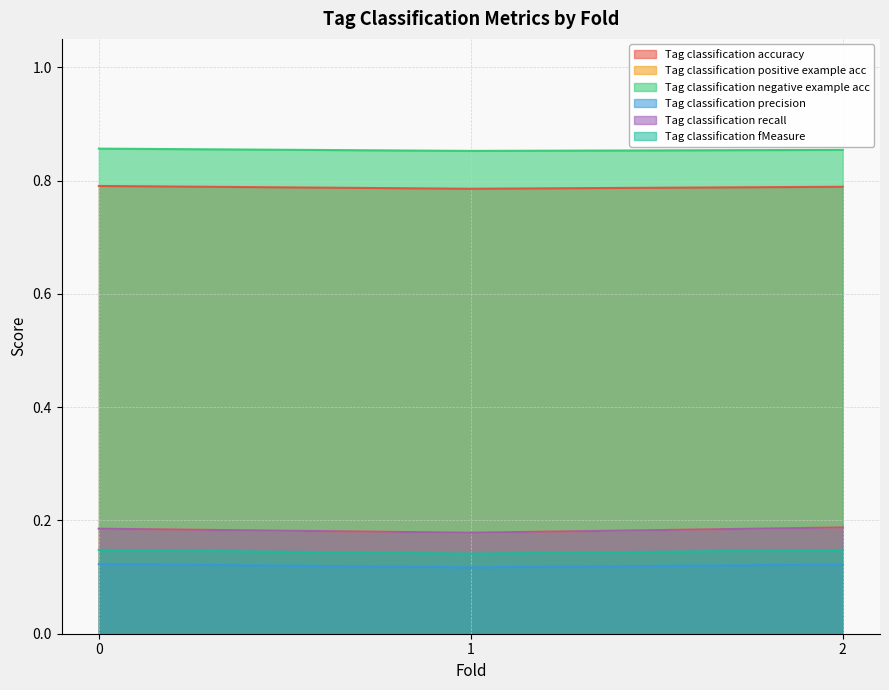

At how many categories does at least one series exceed 0?

3